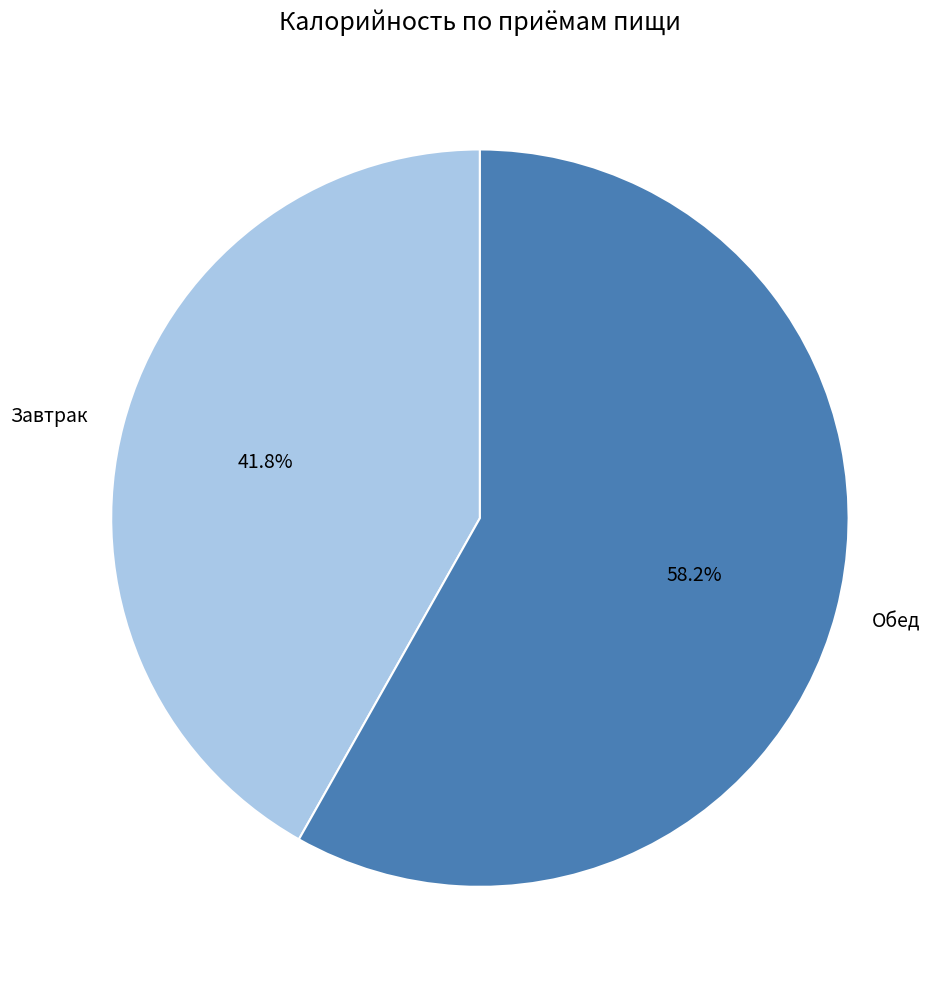

Combined, what portion of the pie is Обед and Завтрак?

100.0%